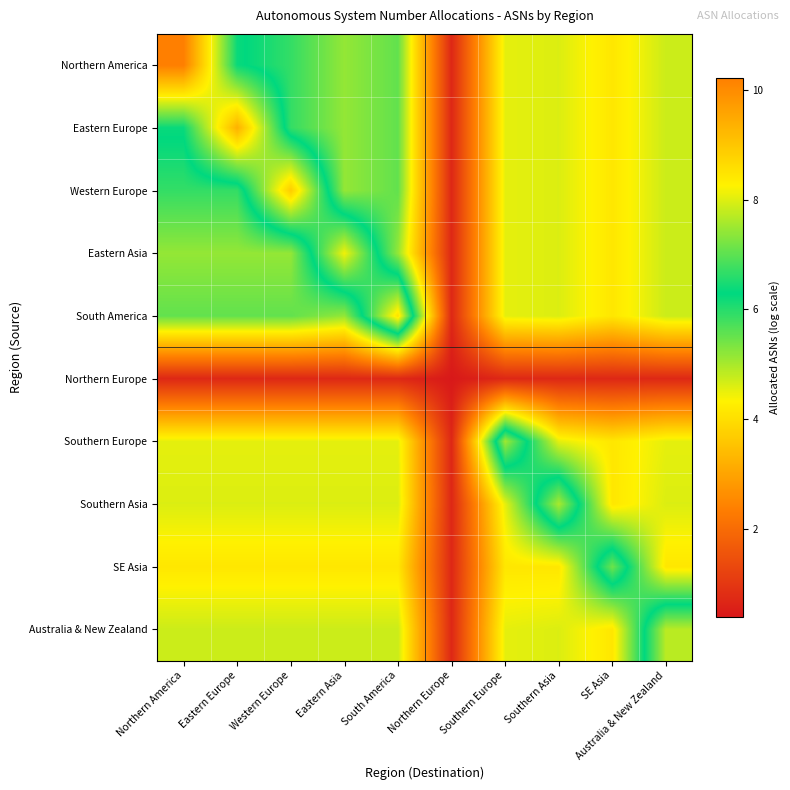

How many series are shown in this chart?

10